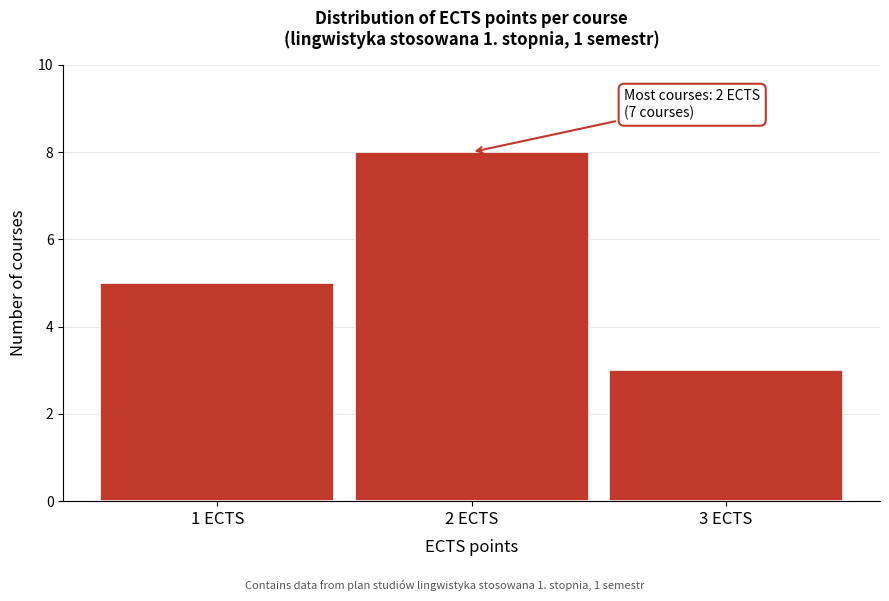

Reading left to right, transcribe all the data shown in this chart.

5	8	3